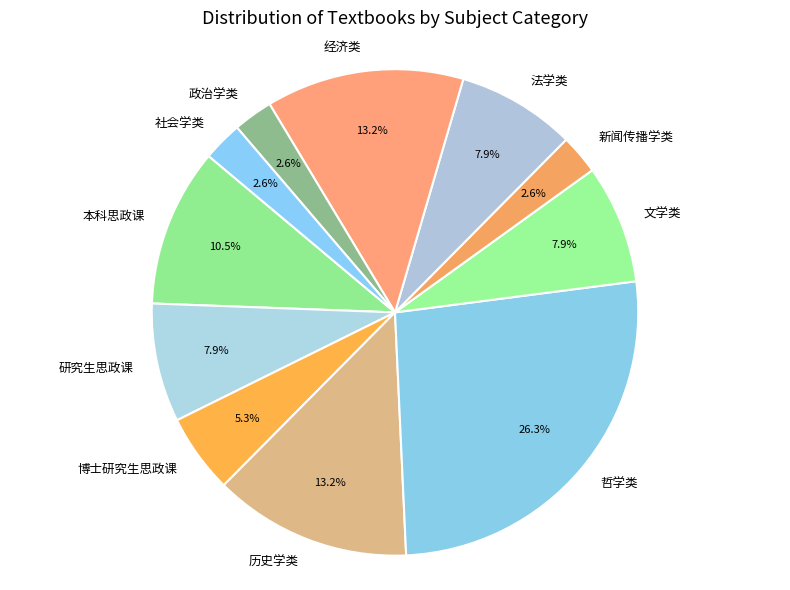

Is it true that 历史学类 is 13% of the pie?

True